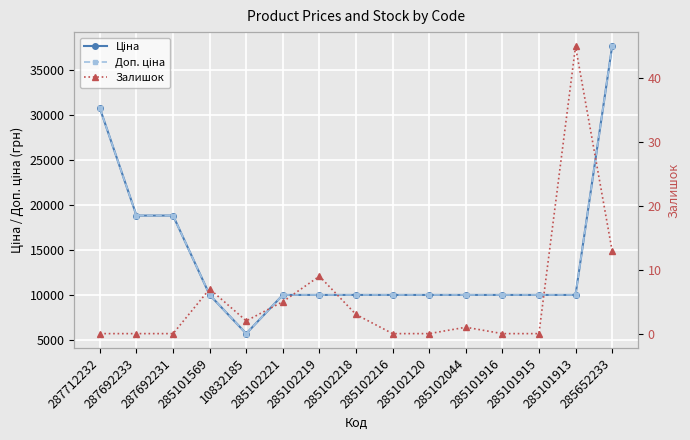

Which series has the largest total across all categories?

Ціна